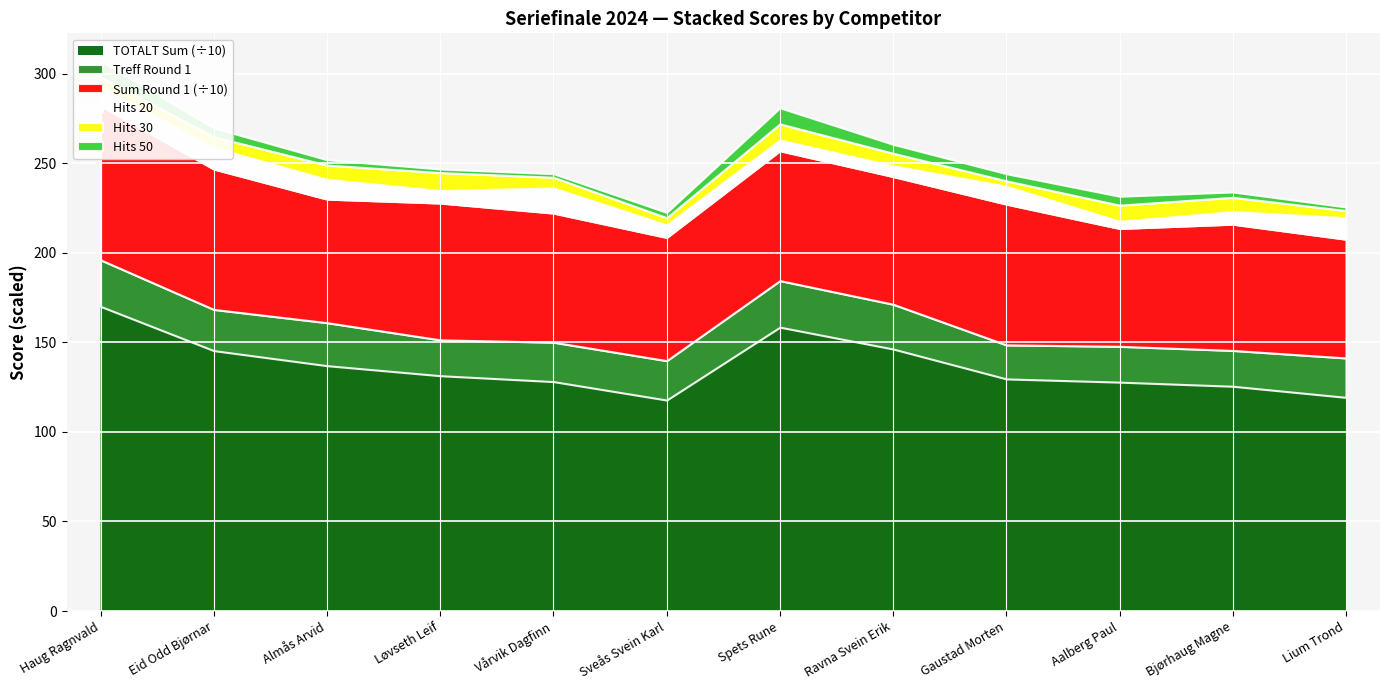

At which category does Sum (Round 1) reach its first local peak?

Løvseth Leif